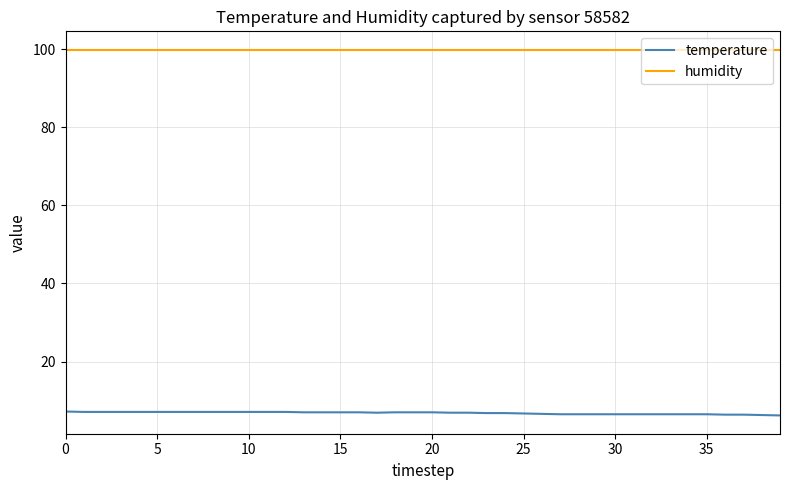

Which series has the largest total across all categories?

humidity